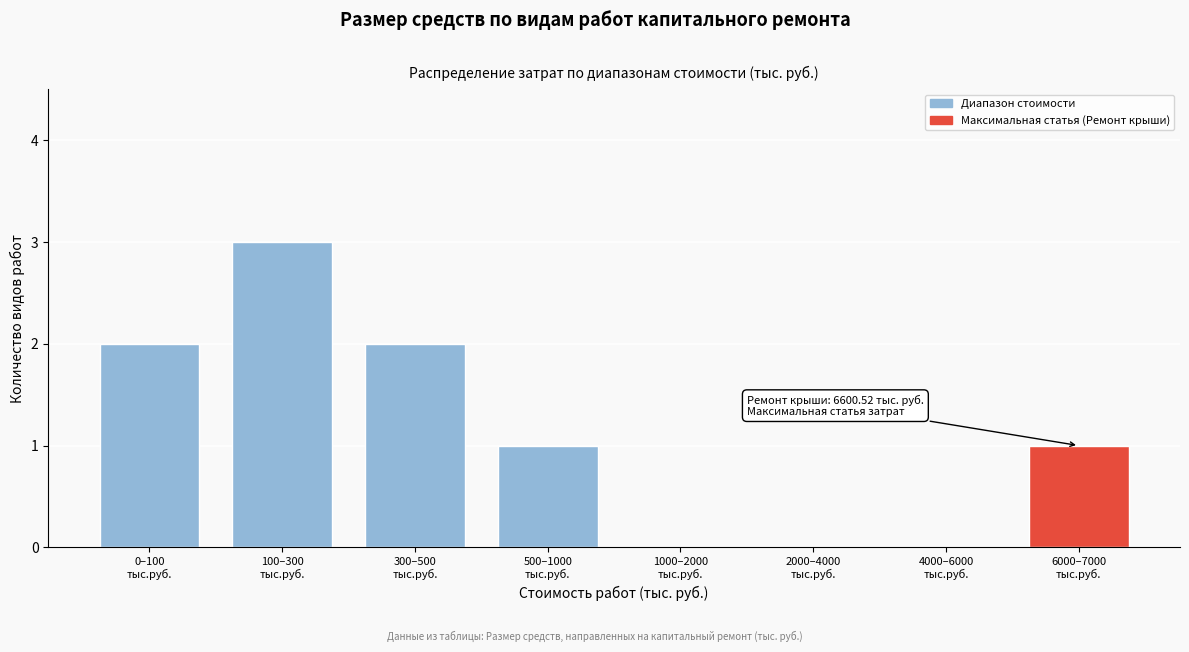

What is the greatest value displayed?

3